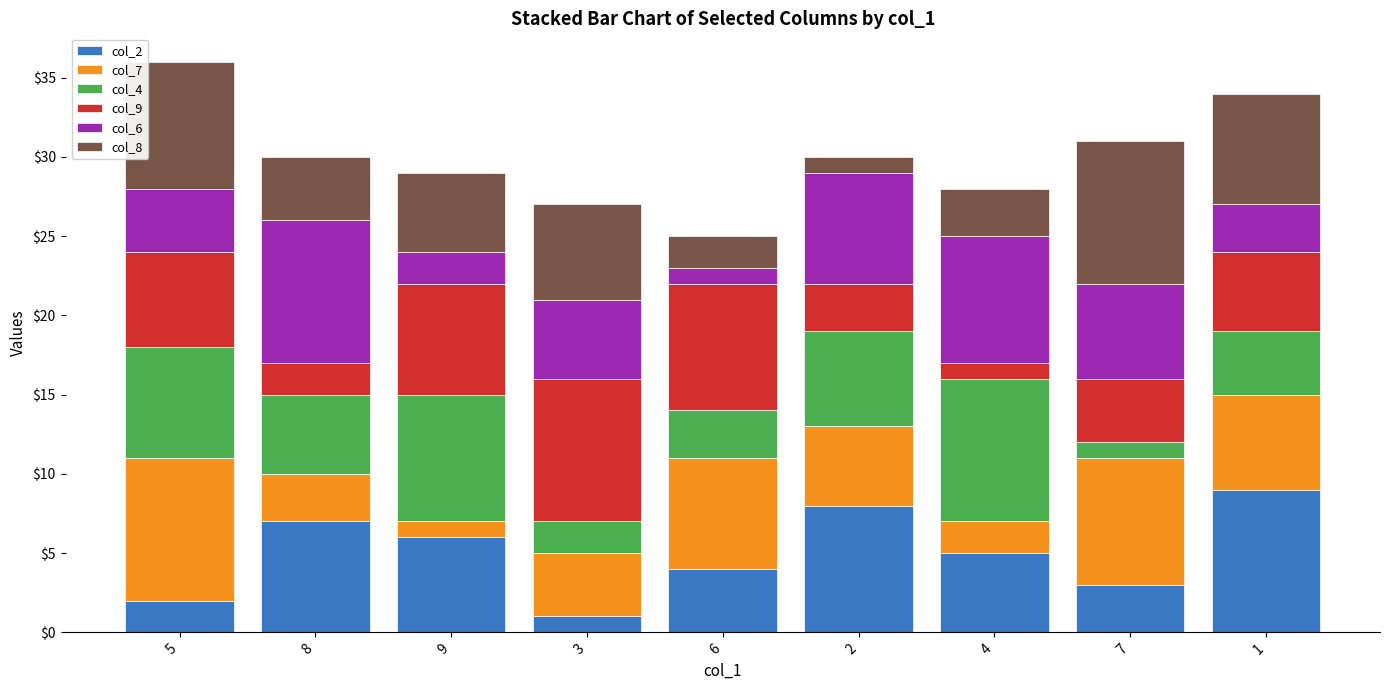

What is the label of the 8th bar from the left?

7